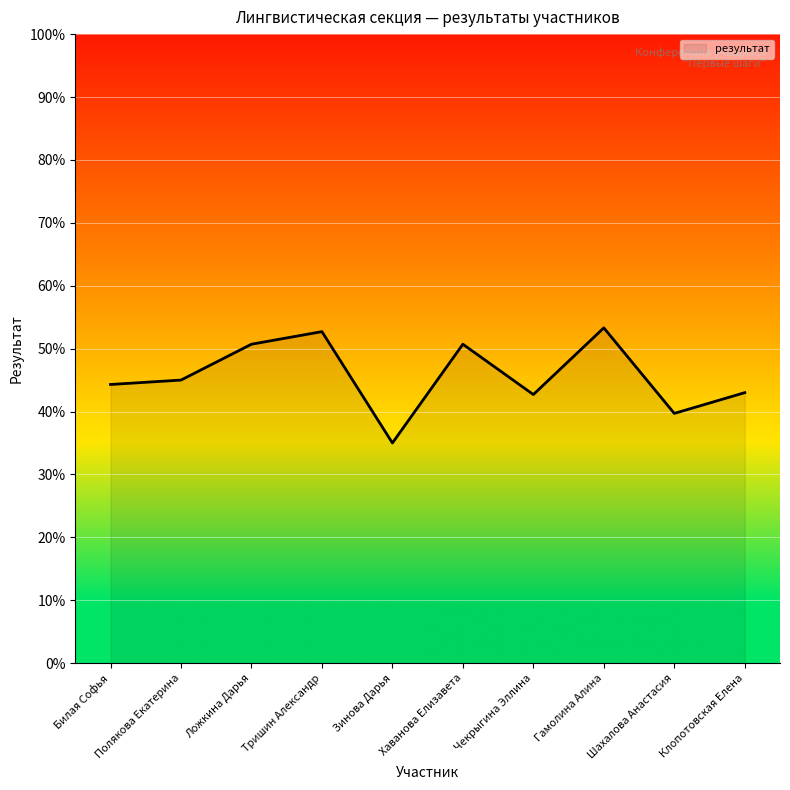

True or false: there are more than 1 points higher than both neighbors.

True